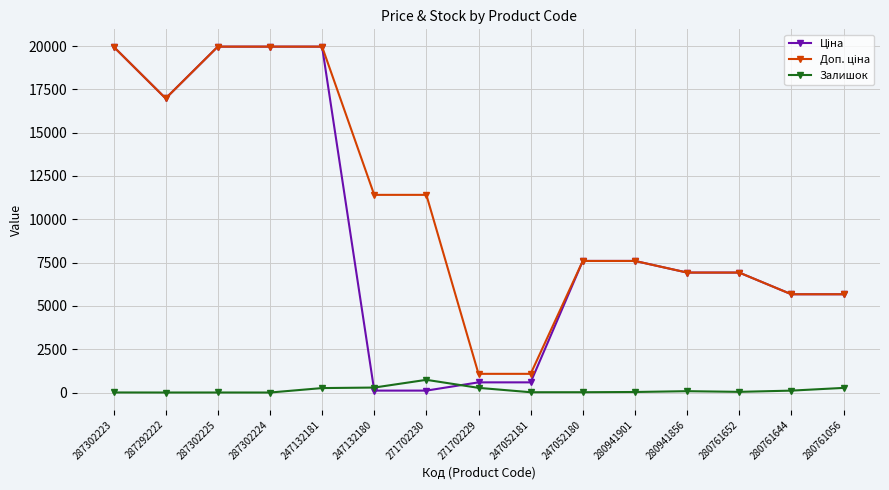

At how many categories does at least one series exceed 1314?

13